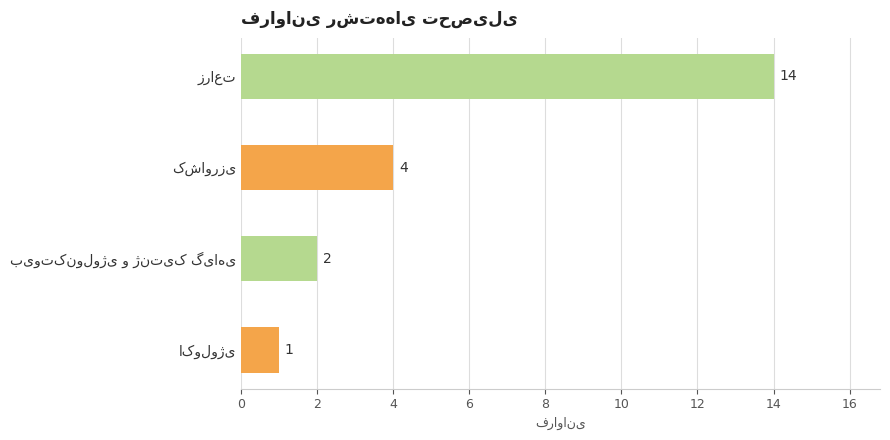

What is the value of the 1st bar from the top?

14